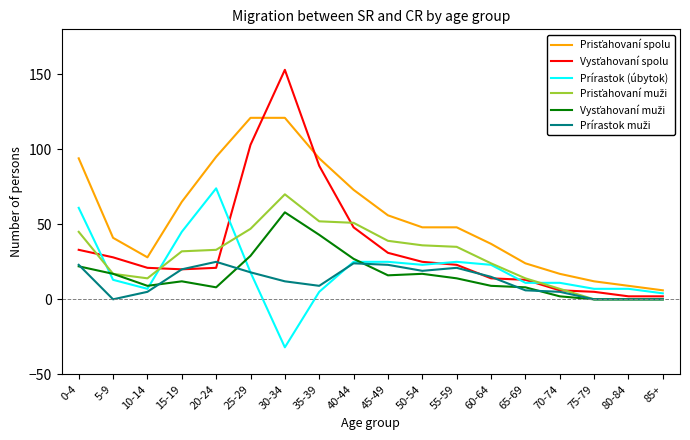

At which category is the sum across all series the highest?

30-34